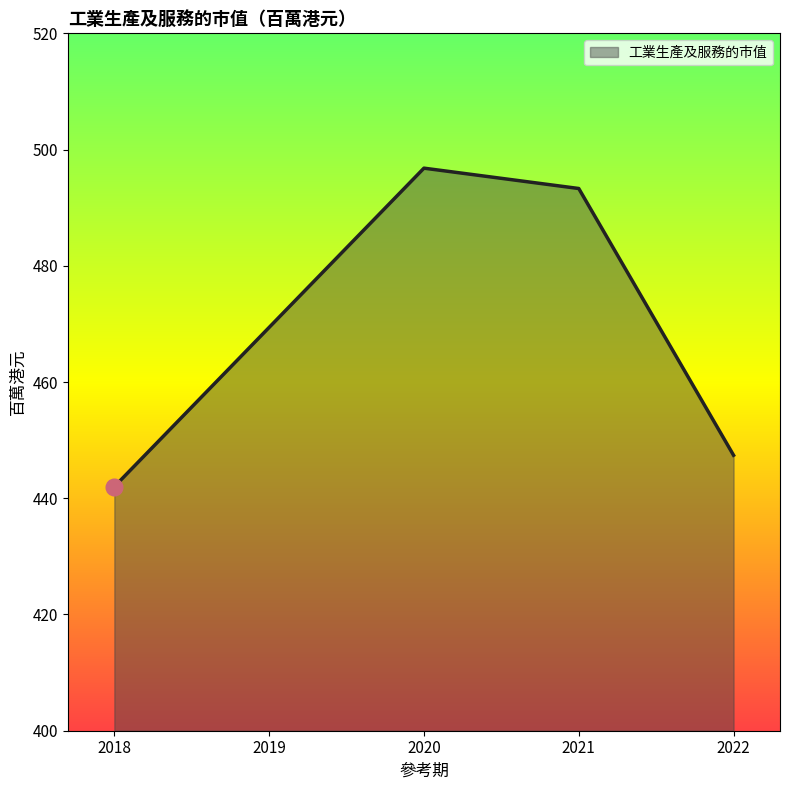

True or false: there are more than 1 points higher than both neighbors.

False